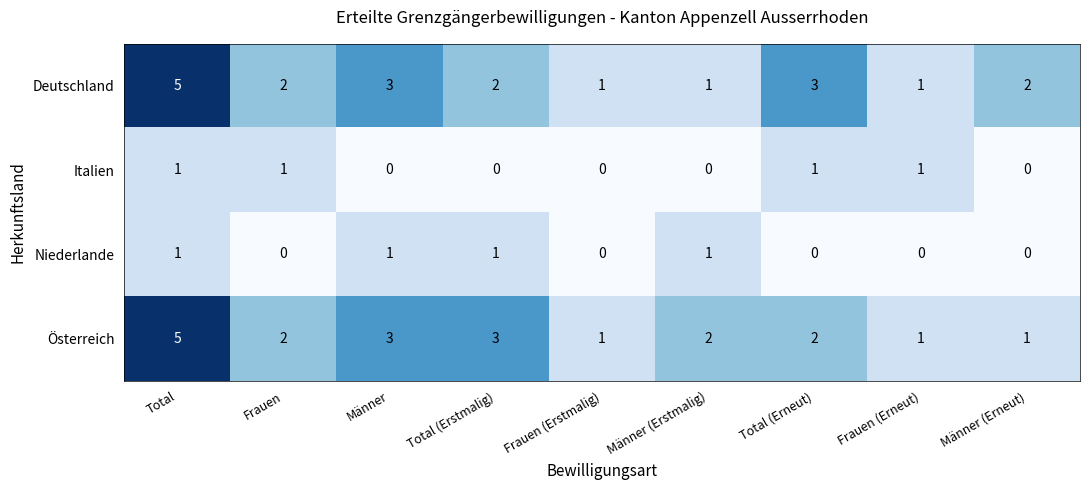

What is the total value across all series at Total (Erneut)?

6